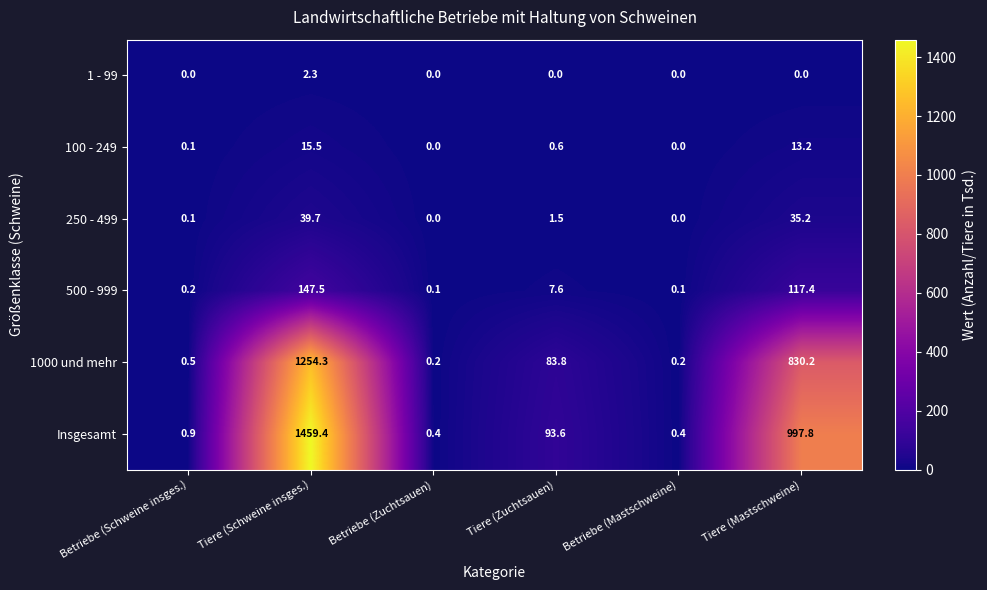

How many series are shown in this chart?

6